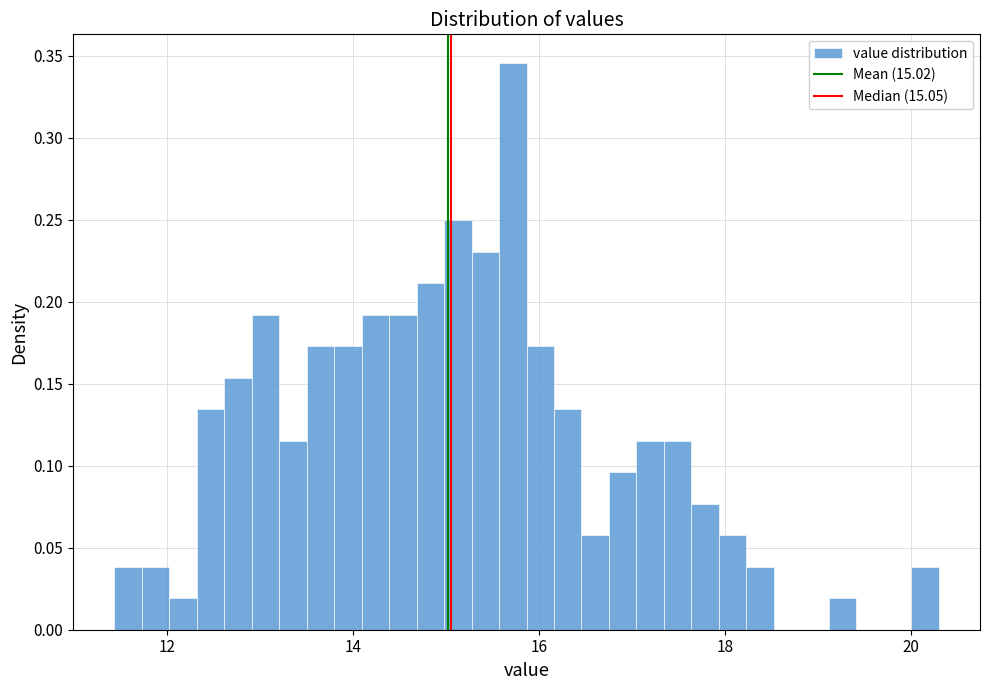

Read against the x-axis, roughly where is the centre of the tallest bar?

15.8